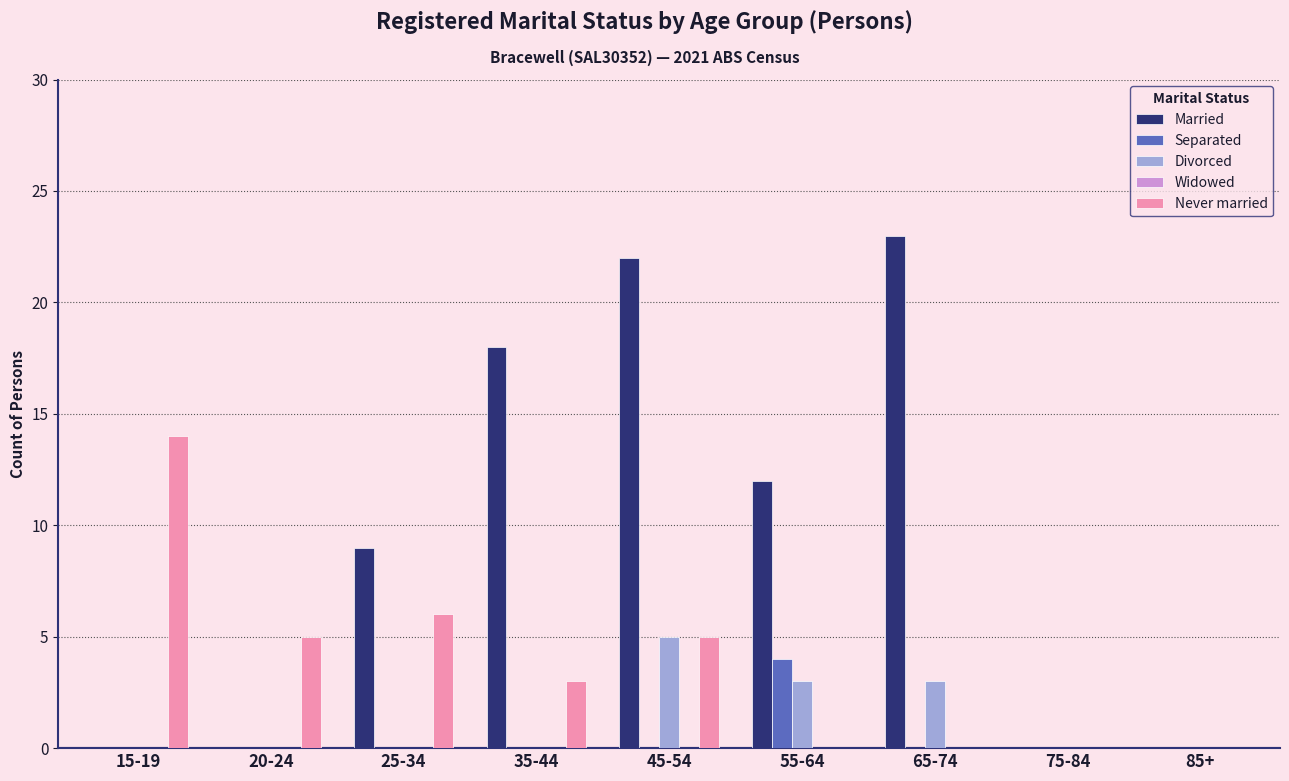

What is the sum of all Divorced values?

11